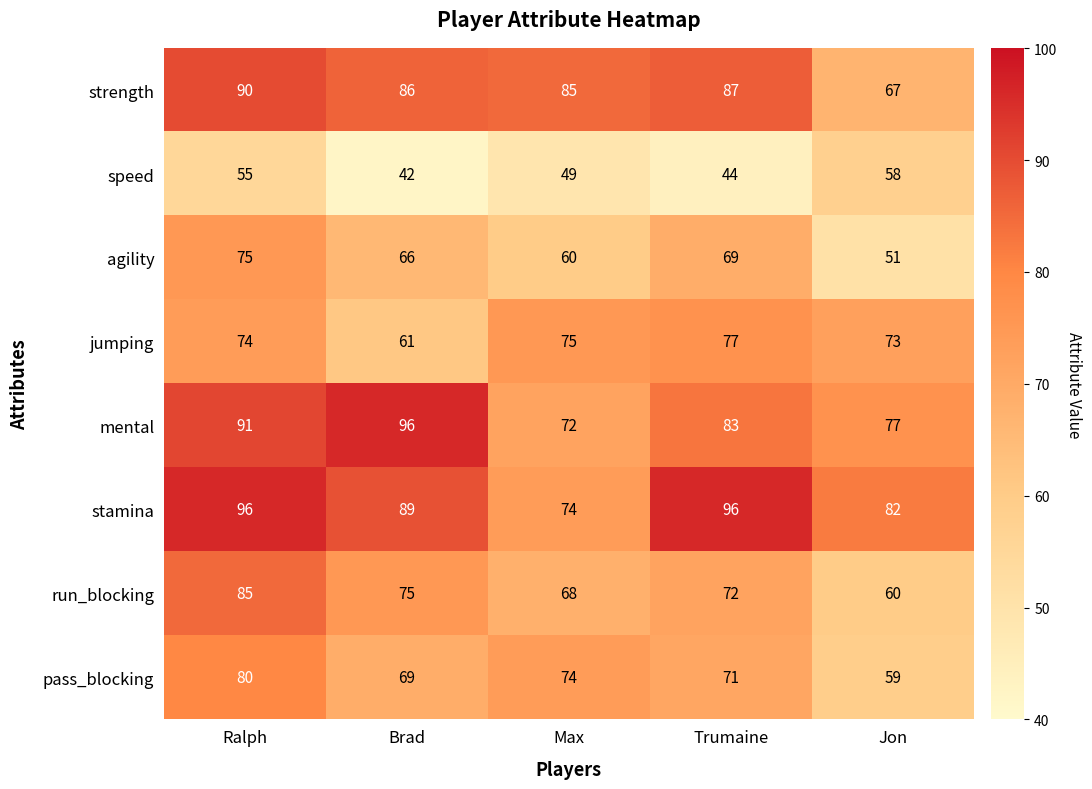

What is the difference between the mental values at Max and Ralph?

19